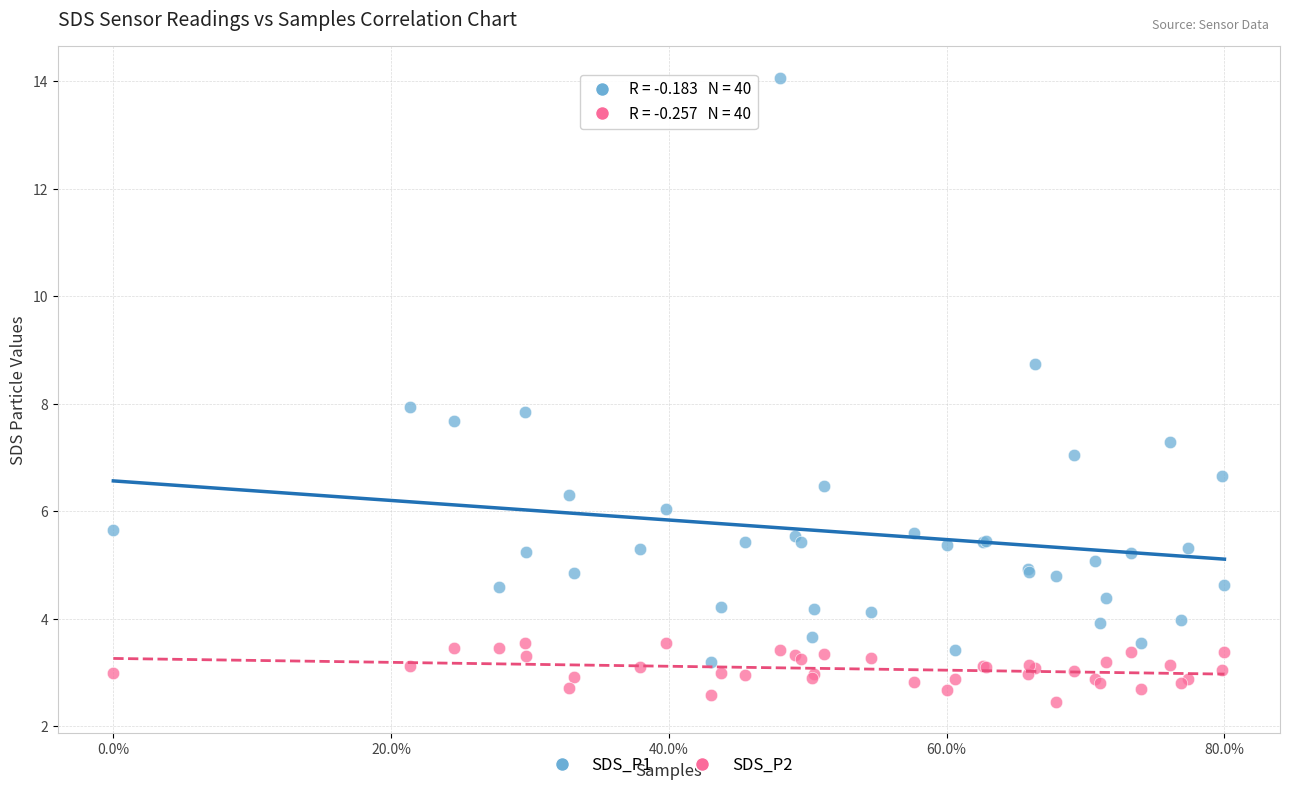

What is the X range (max minus min) for the scatter plot?

1.0